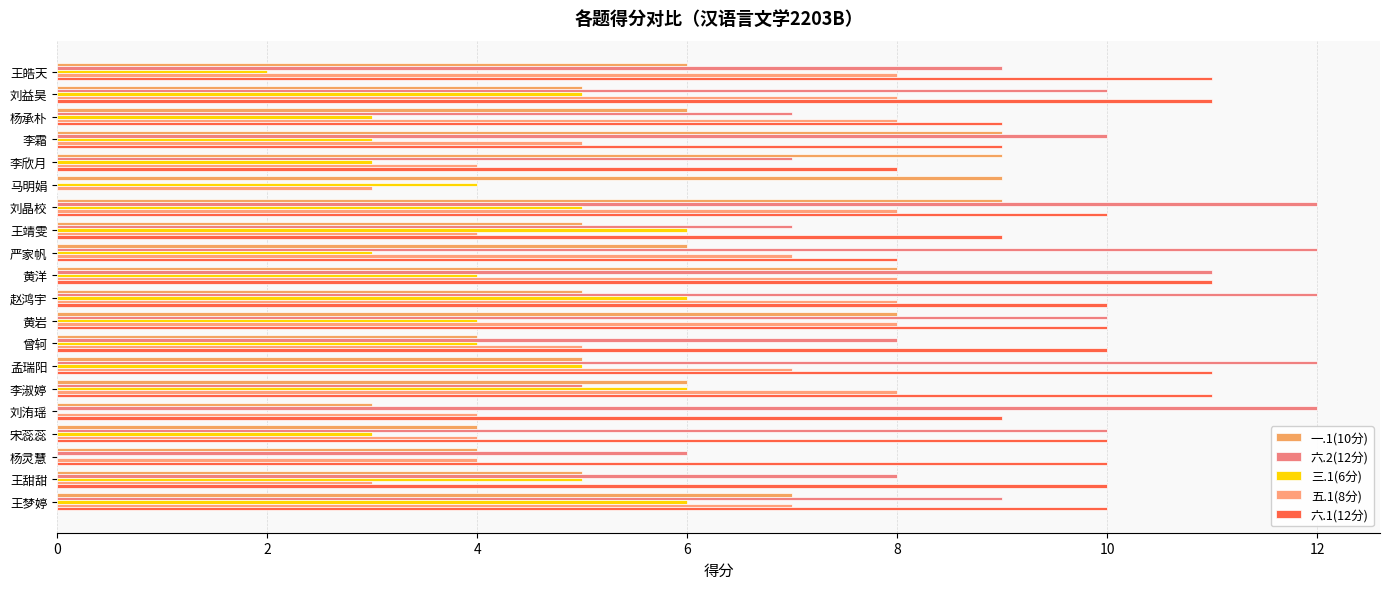

What is the difference between the maximum and minimum values in the 六.1(12分) series?

11